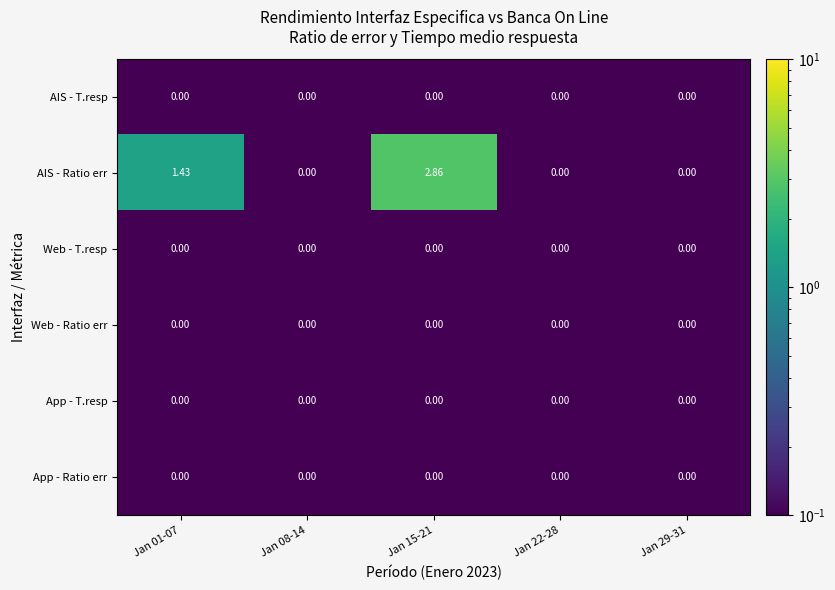

Which series changed the most between Jan 15-21 and Jan 22-28?

AIS - Ratio err